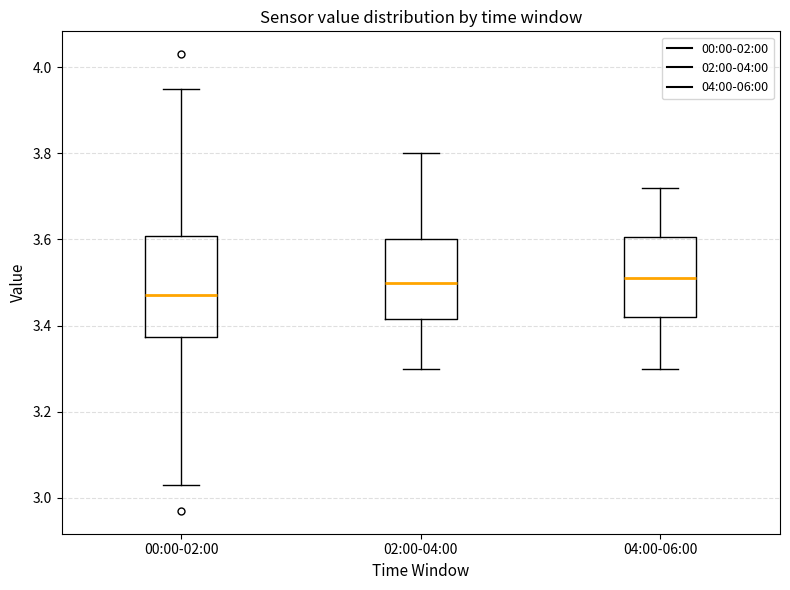

Reading left to right, transcribe this box plot: for each box, give where its median line is, the range the box spans, and where its two whiskers end, as read against the y-axis. The values are not printed on the chart, so give them approximately, as read against the axis.

00:00-02:00: median 3.48, box 3.38 to 3.60, whiskers 3.04 to 3.96
02:00-04:00: median 3.50, box 3.42 to 3.60, whiskers 3.30 to 3.80
04:00-06:00: median 3.52, box 3.42 to 3.60, whiskers 3.30 to 3.72